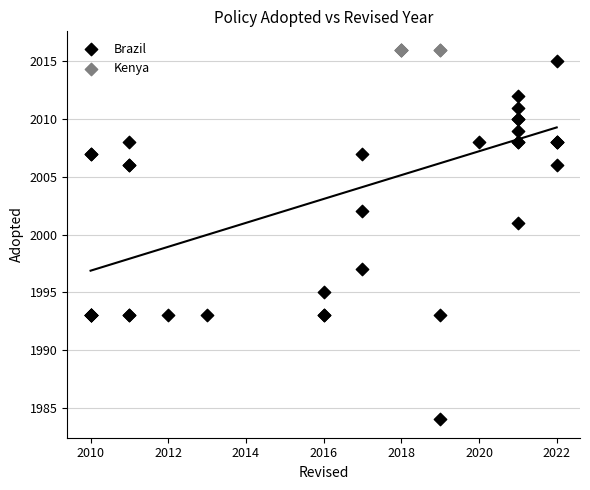

What are all the series names shown in the legend?

Brazil, Kenya